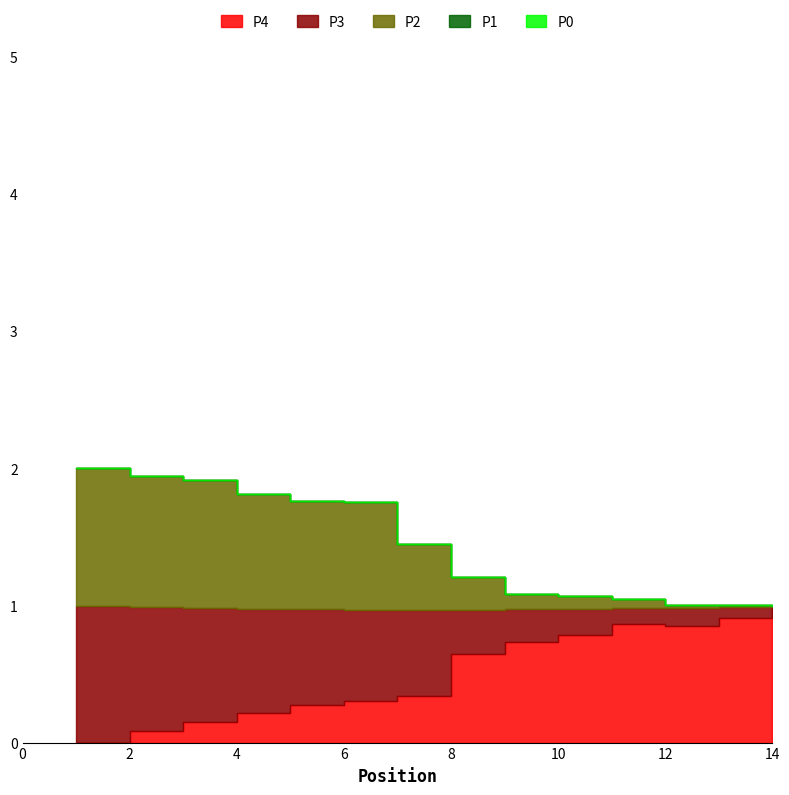

How many values in the Best Speed series exceed 1?

13